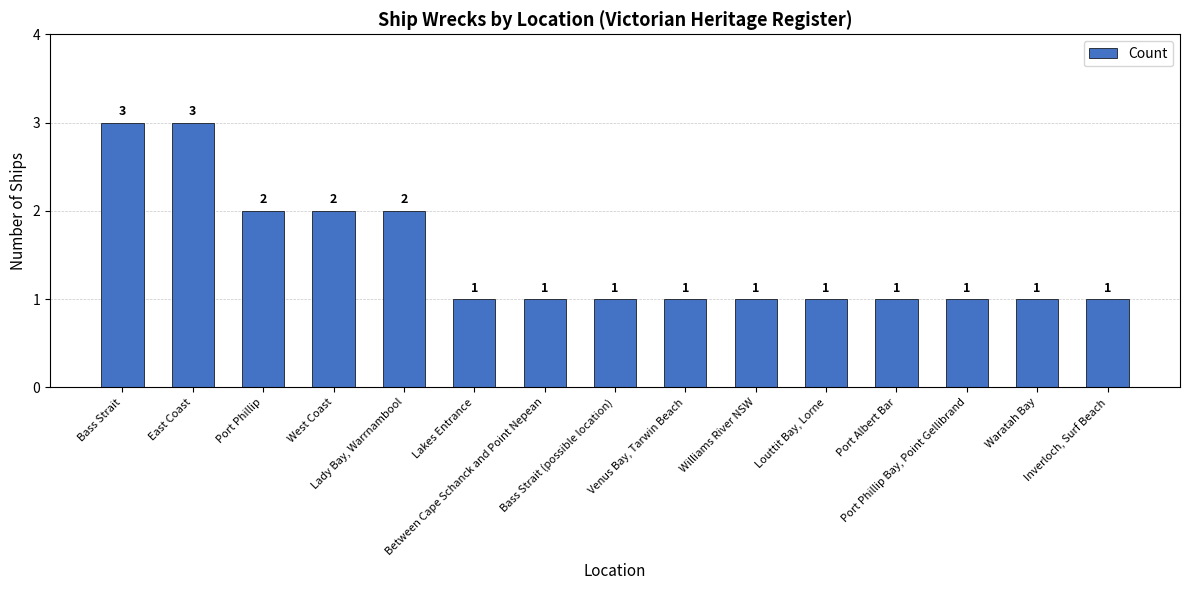

What is the difference between the maximum and second lowest values?

2